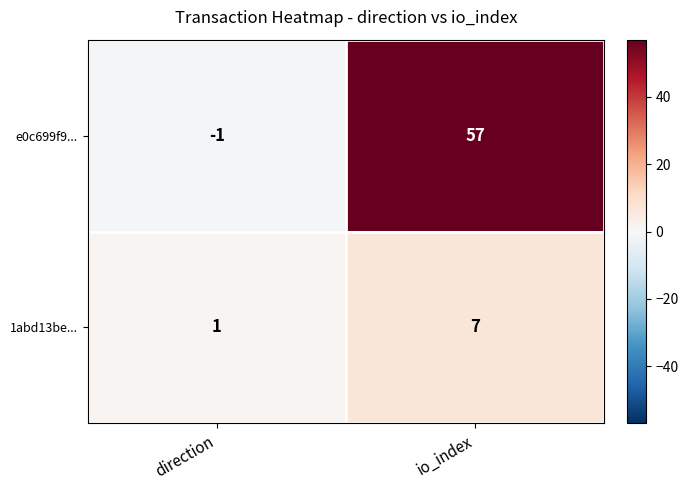

What is the sum of all 1abd13be... values?

8